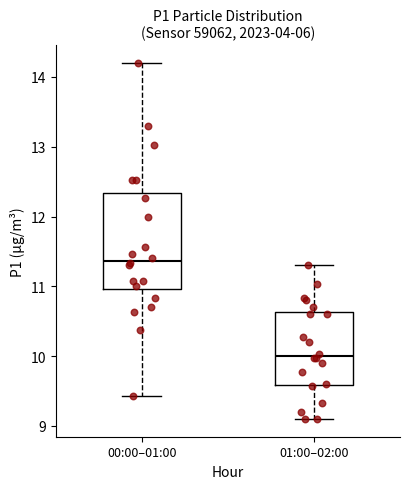

Reading left to right, read every box against the y-axis: the position of its median line, the range the box covers, and the ends of its whiskers. The values are not printed on the chart, so give them approximately, as read against the axis.

00:00–01:00: median 11.4, box 11.0 to 12.3, whiskers 9.4 to 14.2
01:00–02:00: median 10.0, box 9.6 to 10.6, whiskers 9.1 to 11.3